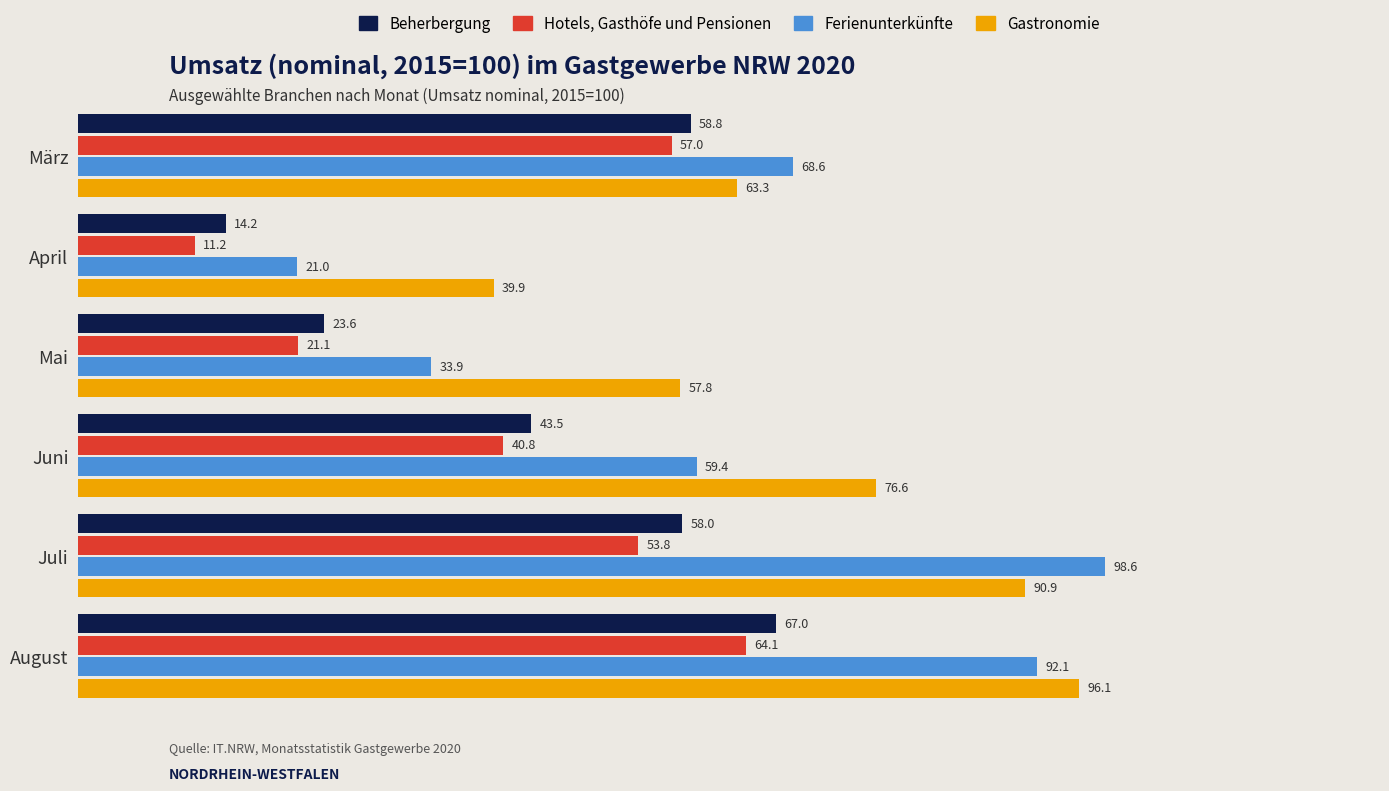

At März, list the series in order from smallest to largest.

Hotels, Gasthöfe und Pensionen, Beherbergung, Gastronomie, Ferienunterkünfte